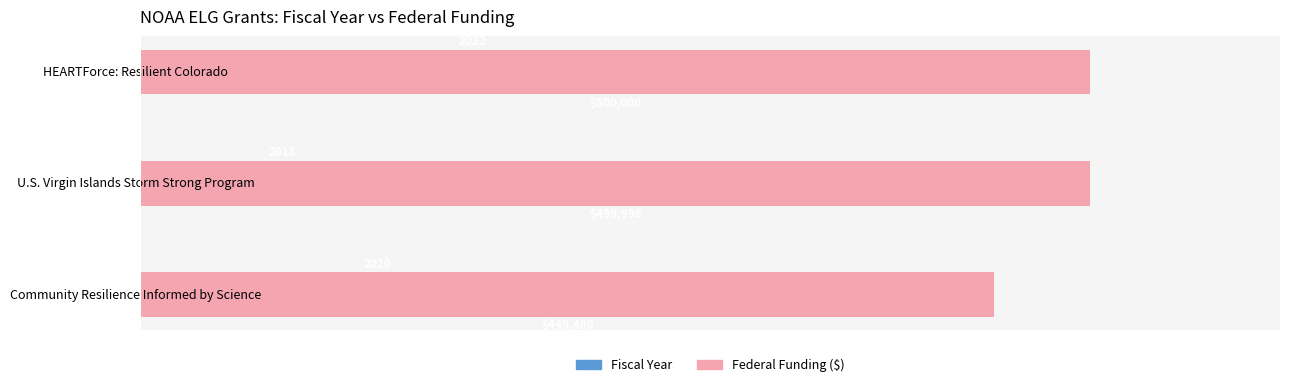

Rank the series at Community Resilience Informed by Science from lowest to highest value.

Fiscal Year, Federal Funding ($)